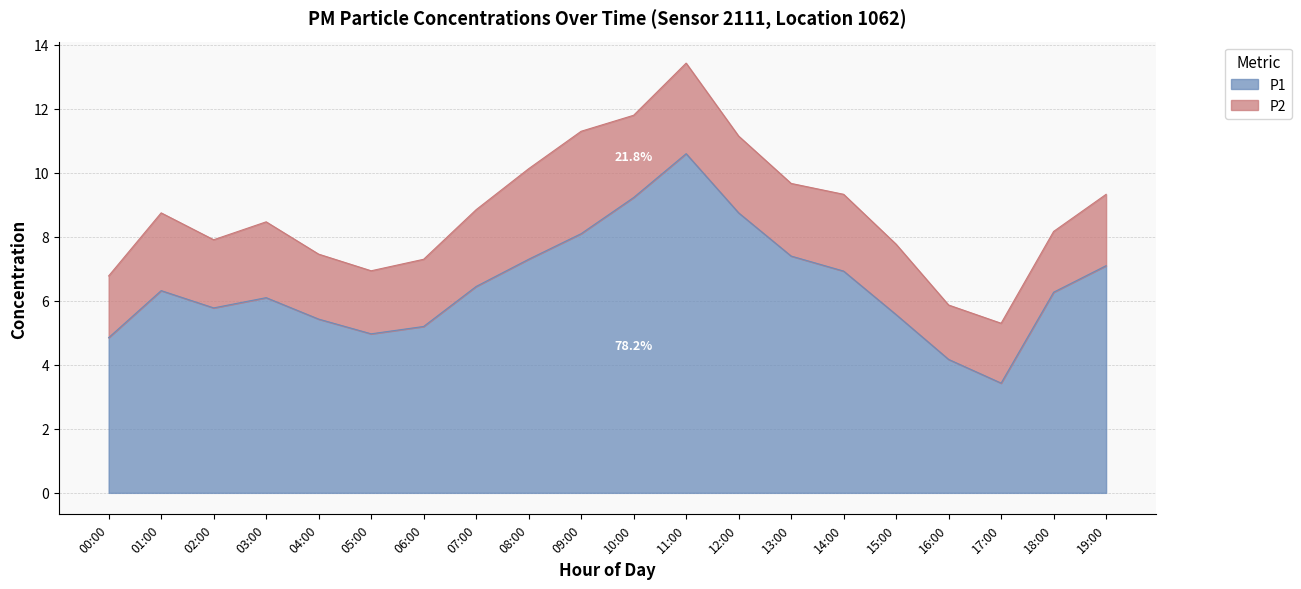

Reading left to right, what are all the values shown in this chart?

00:00=4.8	01:00=6.3	02:00=5.8	03:00=6.1	04:00=5.4	05:00=5.0	06:00=5.2	07:00=6.5	08:00=7.3	09:00=8.1	10:00=9.2	11:00=10.6	12:00=8.8	13:00=7.4	14:00=6.9	15:00=5.6	16:00=4.2	17:00=3.4	18:00=6.3	19:00=7.1